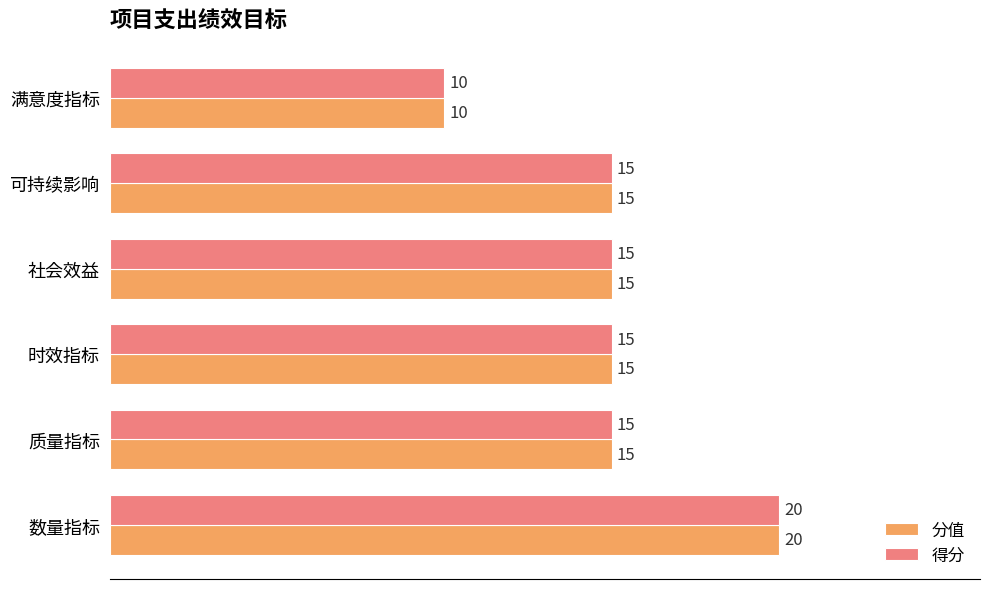

Count the 得分 values in the range 15 to 16.

4